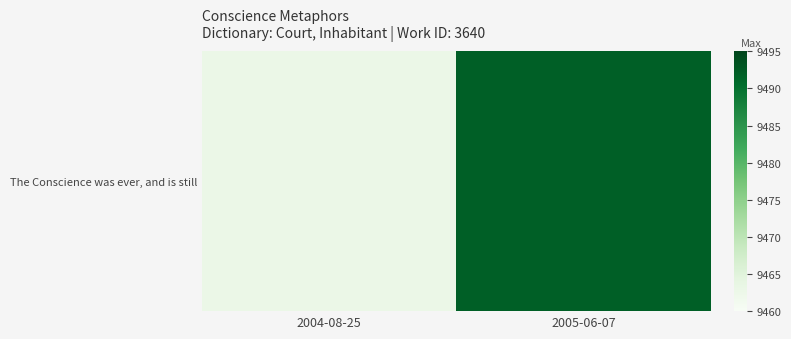

Approximately how many times larger is the value at 2005-06-07 compared to 2004-08-25?

1.0